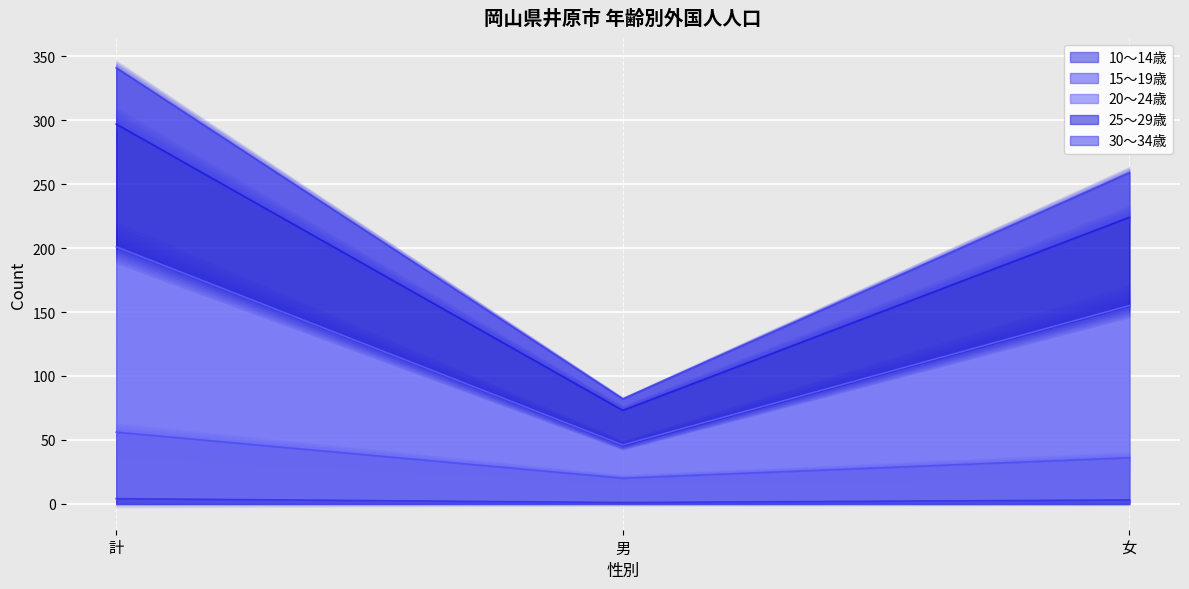

Is the value of 20～24歳 at 計 greater than the value of 10～14歳 at 女?

Yes